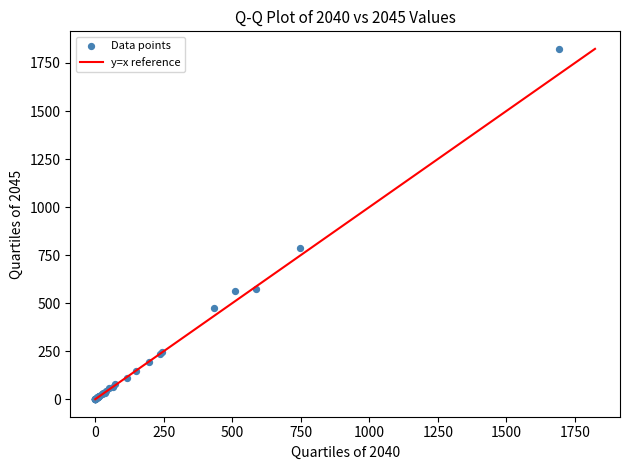

What Y value in the scatter plot is closest to 911?

786.5